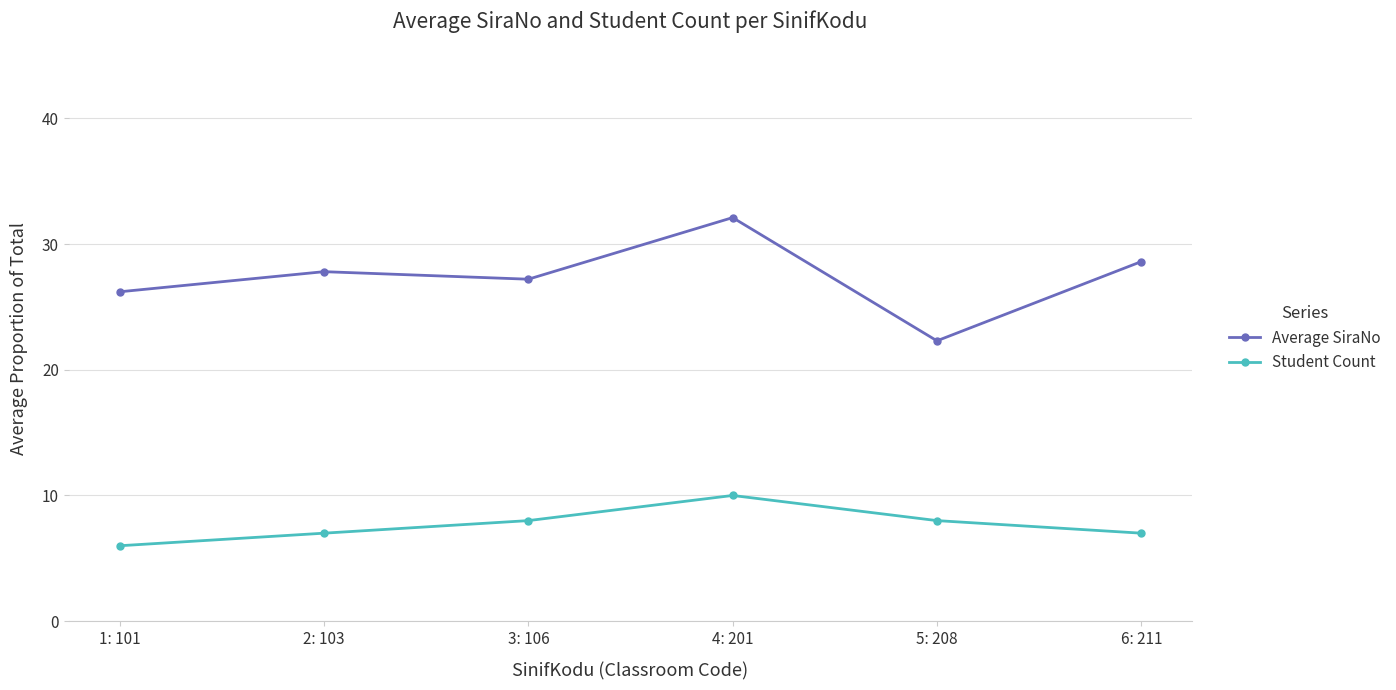

What is the label of the 5th point from the left?

5: 208